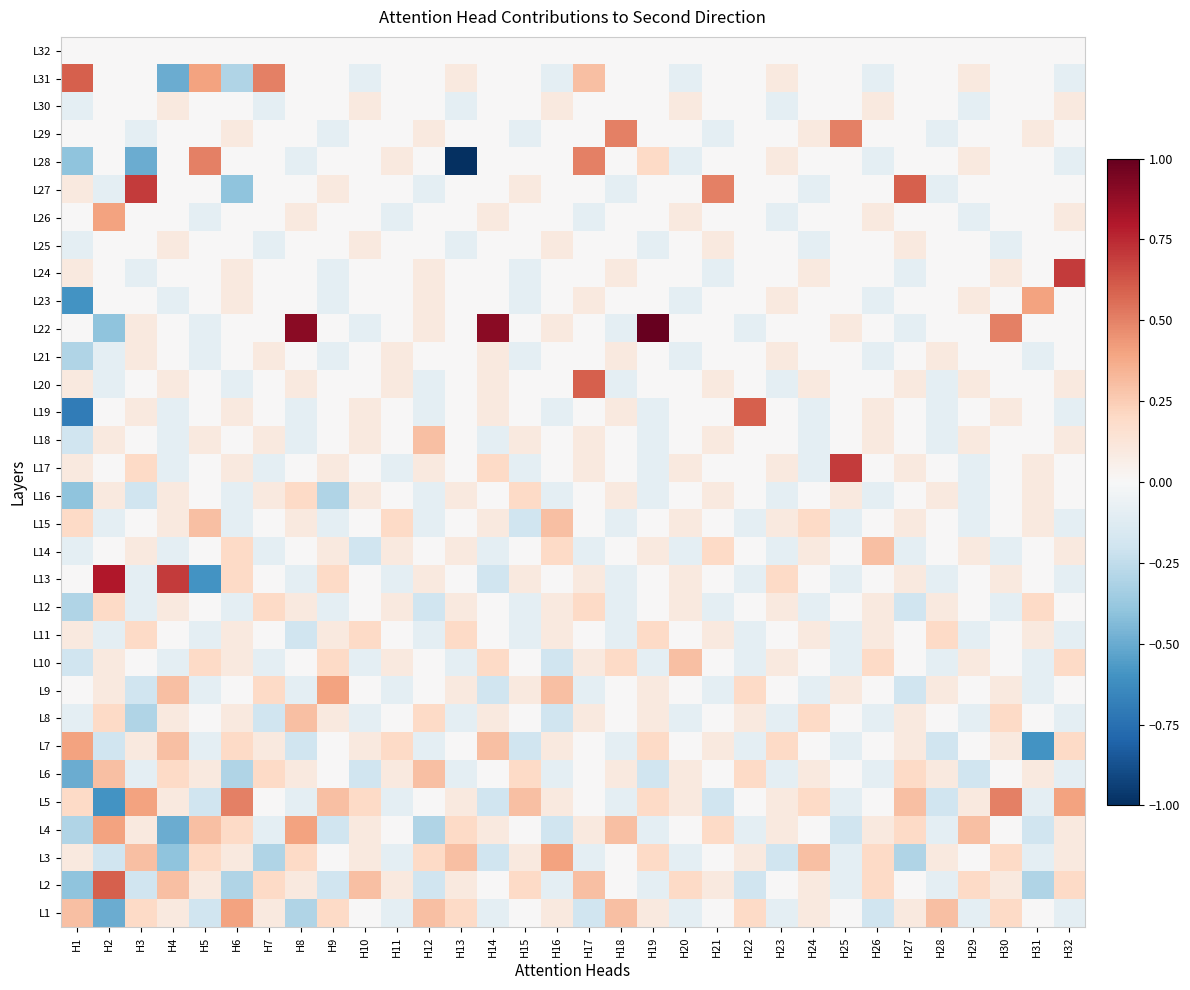

What is the greatest value displayed?

1.0